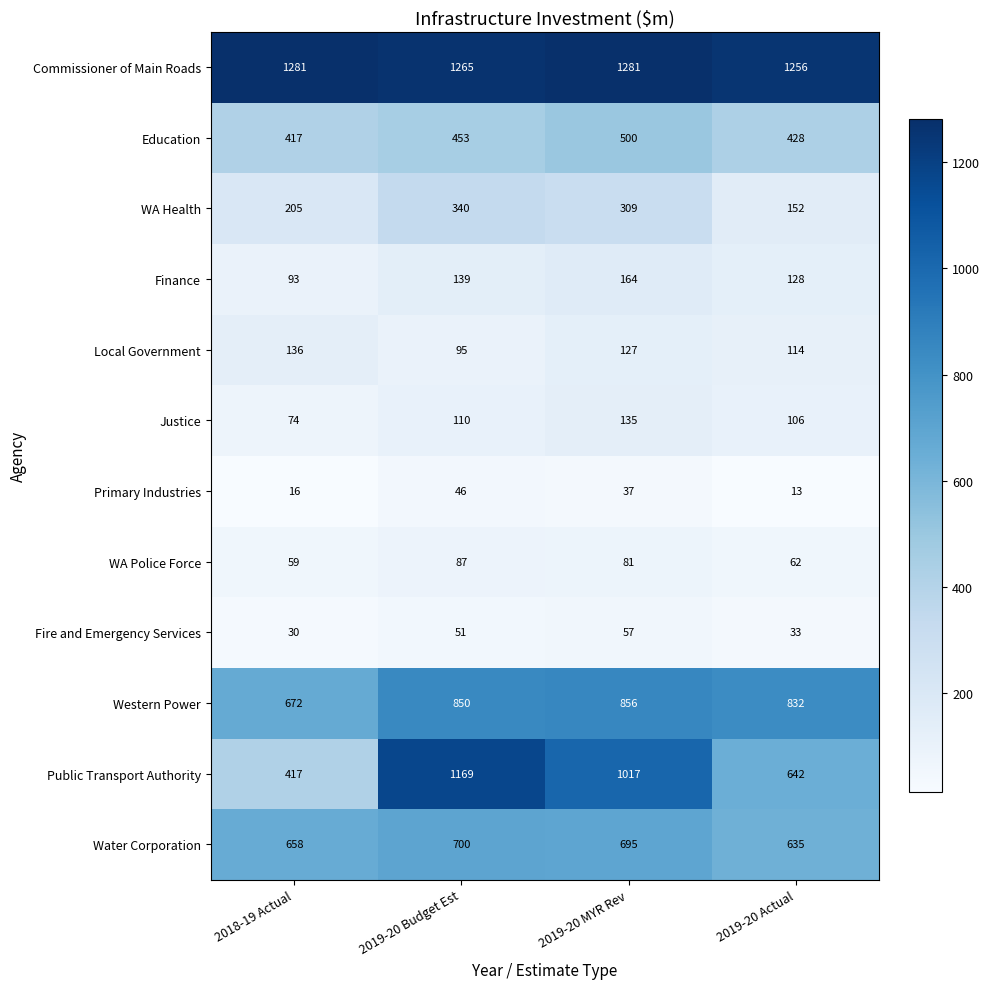

Which series has the largest total across all categories?

Commissioner of Main Roads